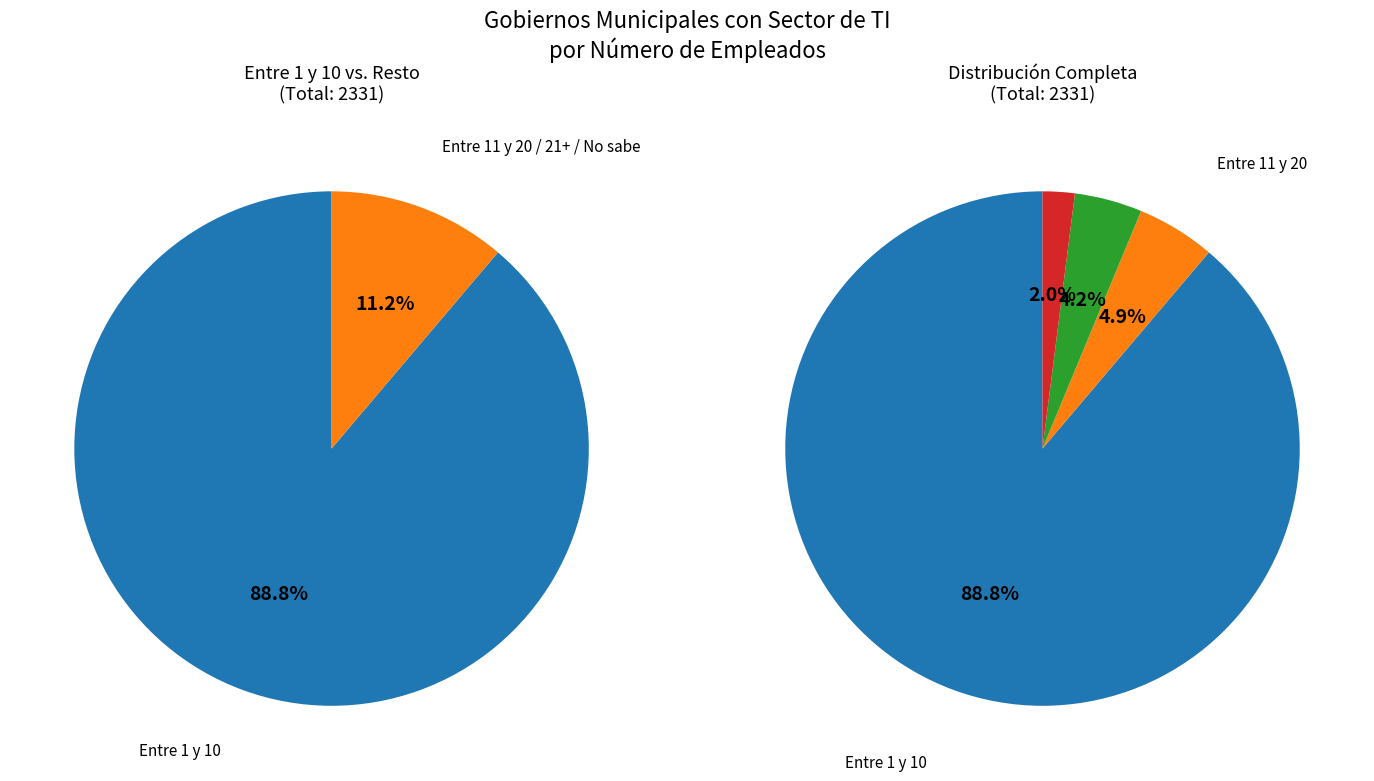

What portion of the pie excludes No sabe?

98.0%